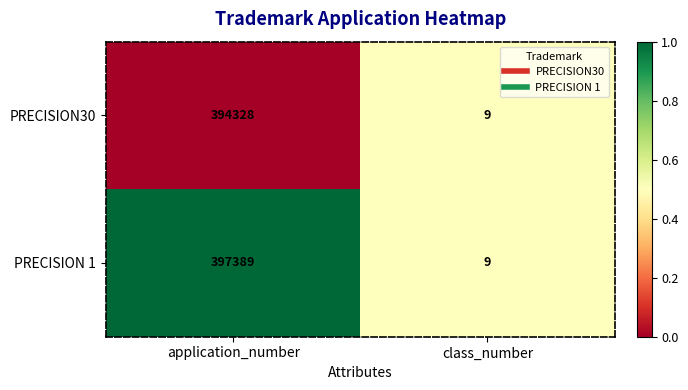

Rank the series by their average value, from lowest to highest.

PRECISION30, PRECISION 1